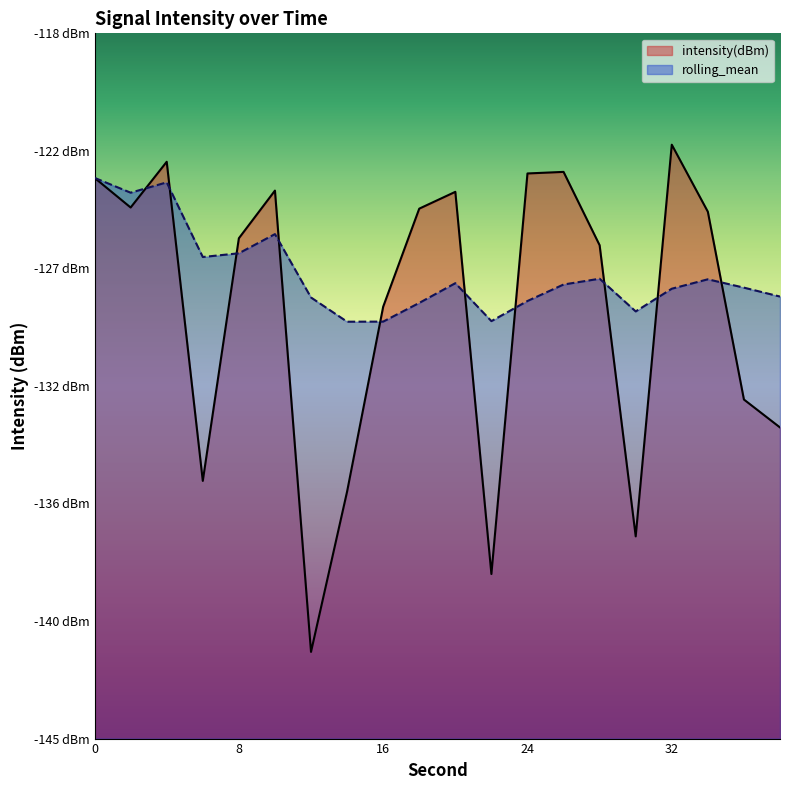

Where is the first local maximum for rolling_mean?

4